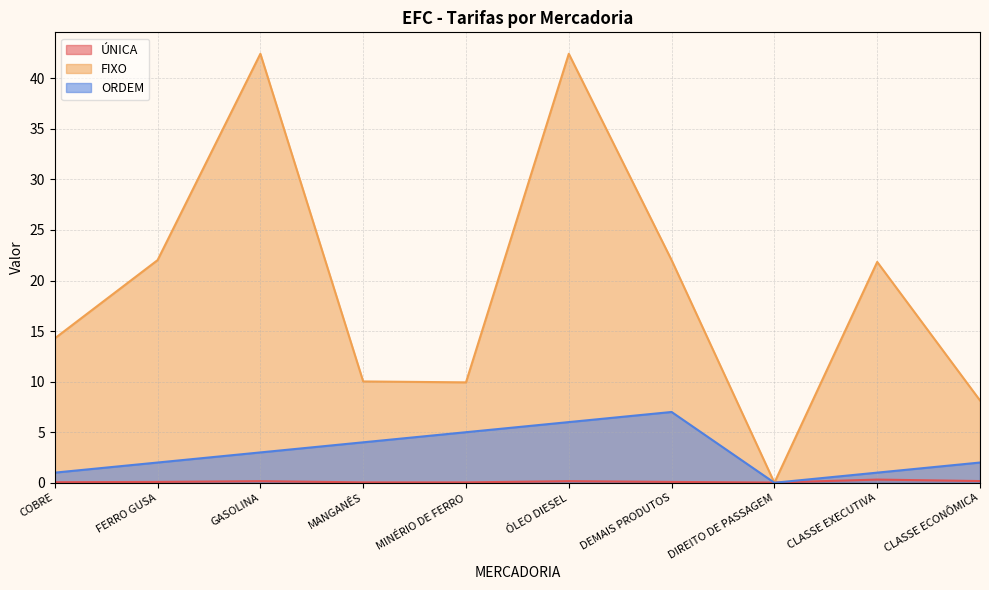

What is the sum of the FIXO values at COBRE and DEMAIS PRODUTOS?

36.3